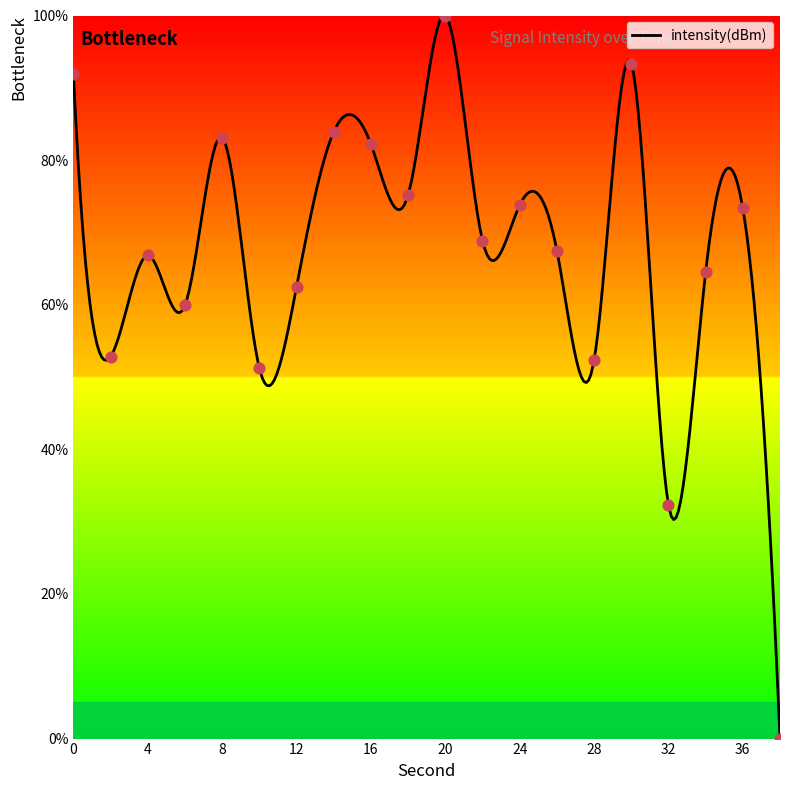

Between 2 and 20, which is larger?

20